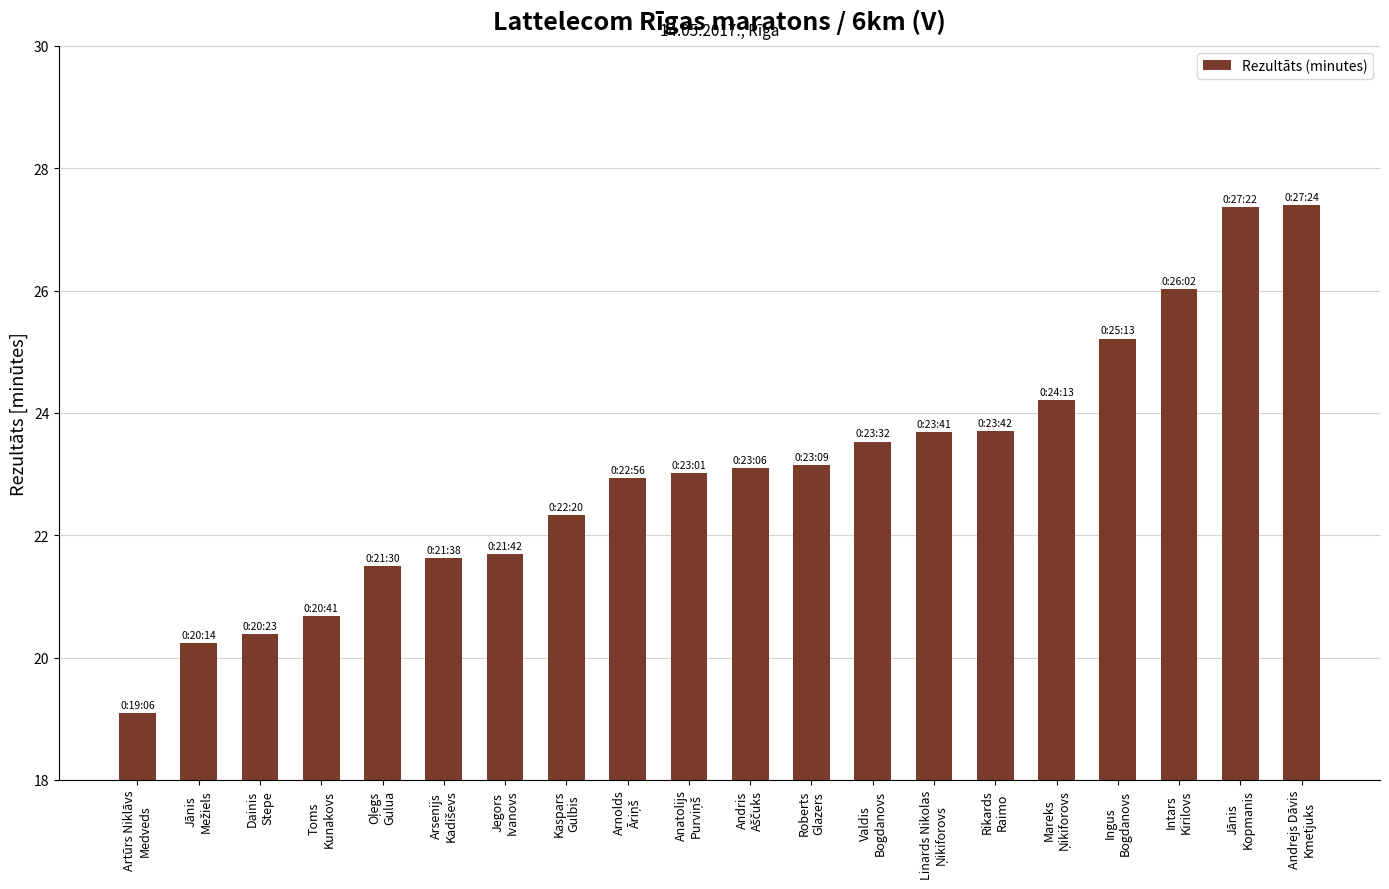

What is the difference between the maximum and second lowest values?

7.2